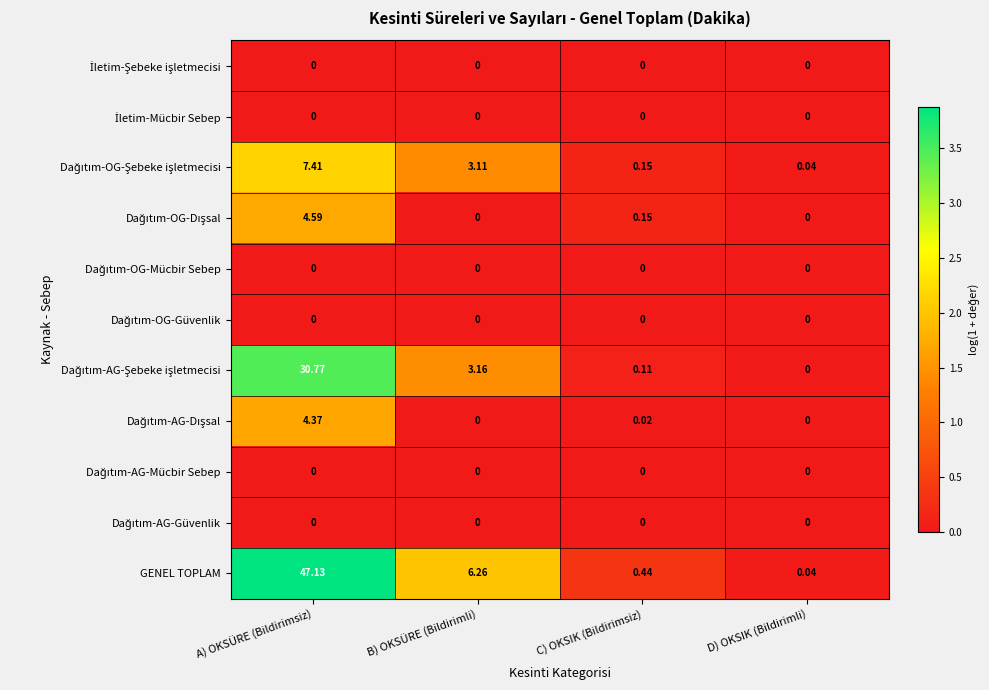

Rank the categories by GENEL TOPLAM value from lowest to highest.

D) OKSIK (Bildirimli), C) OKSIK (Bildirimsiz), B) OKSÜRE (Bildirimli), A) OKSÜRE (Bildirimsiz)